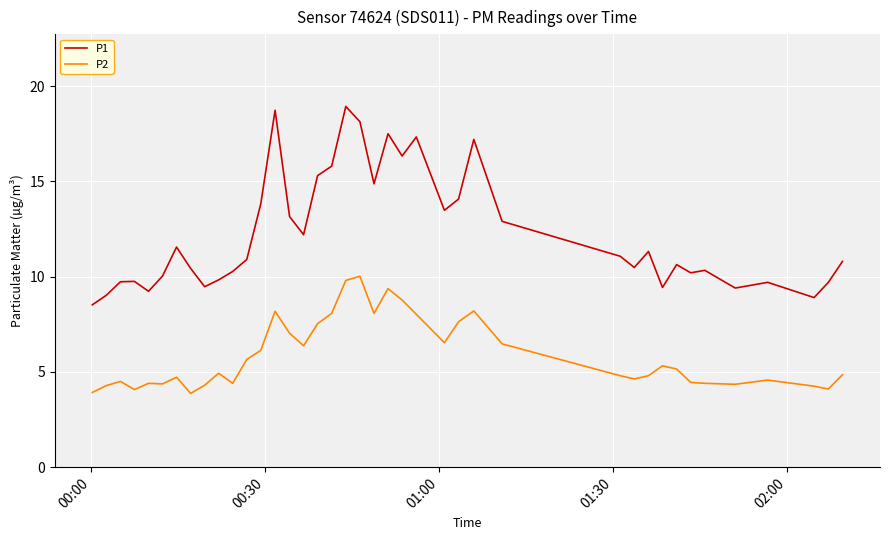

Which series has the largest total across all categories?

P1